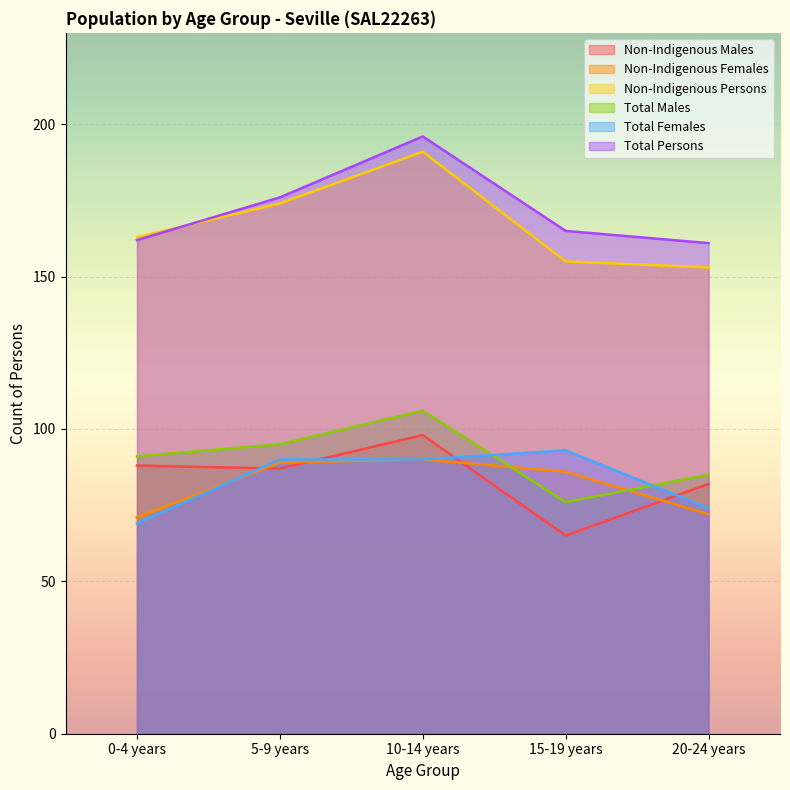

At how many categories does at least one series exceed 73?

5